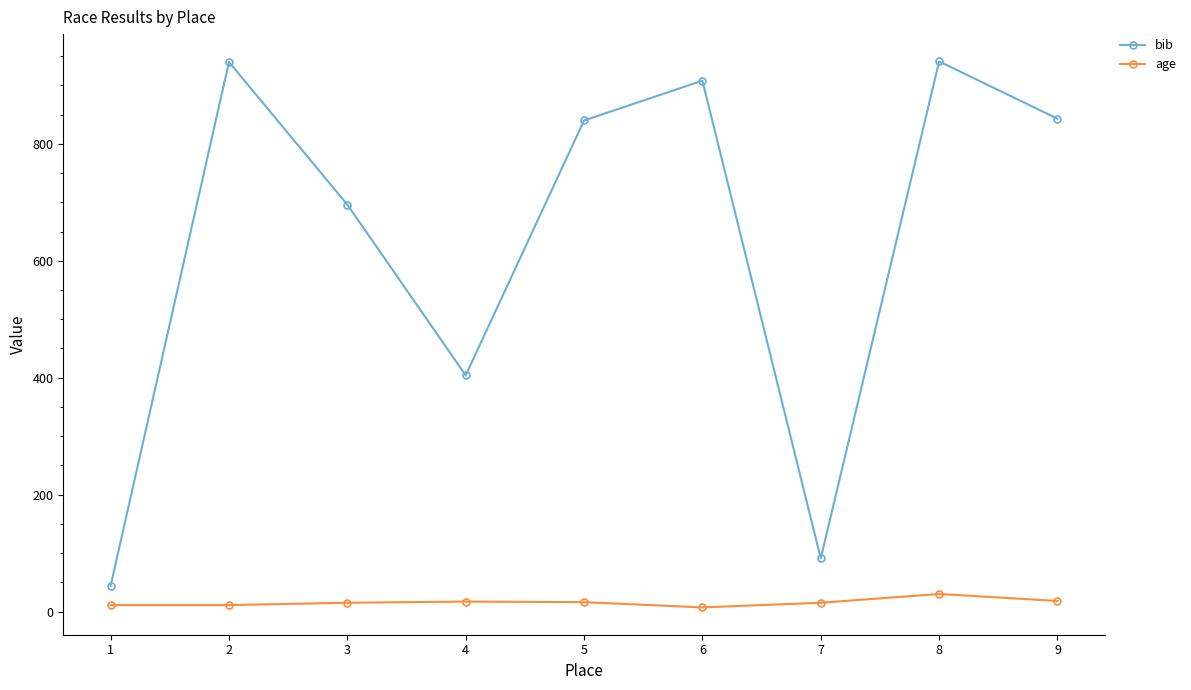

What is the difference between the maximum and second lowest values in the bib series?

850